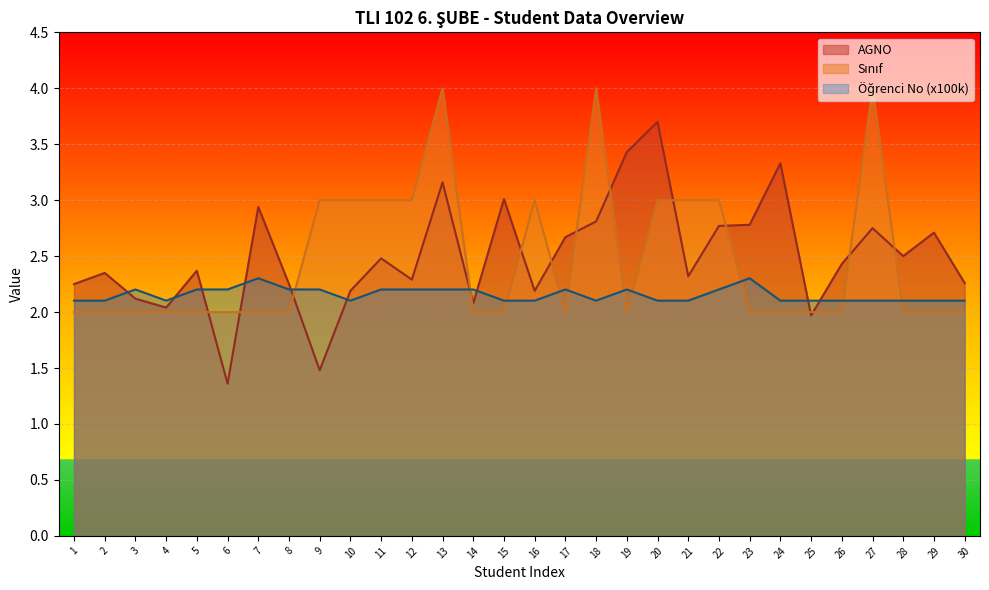

How many lines are shown in the chart?

3